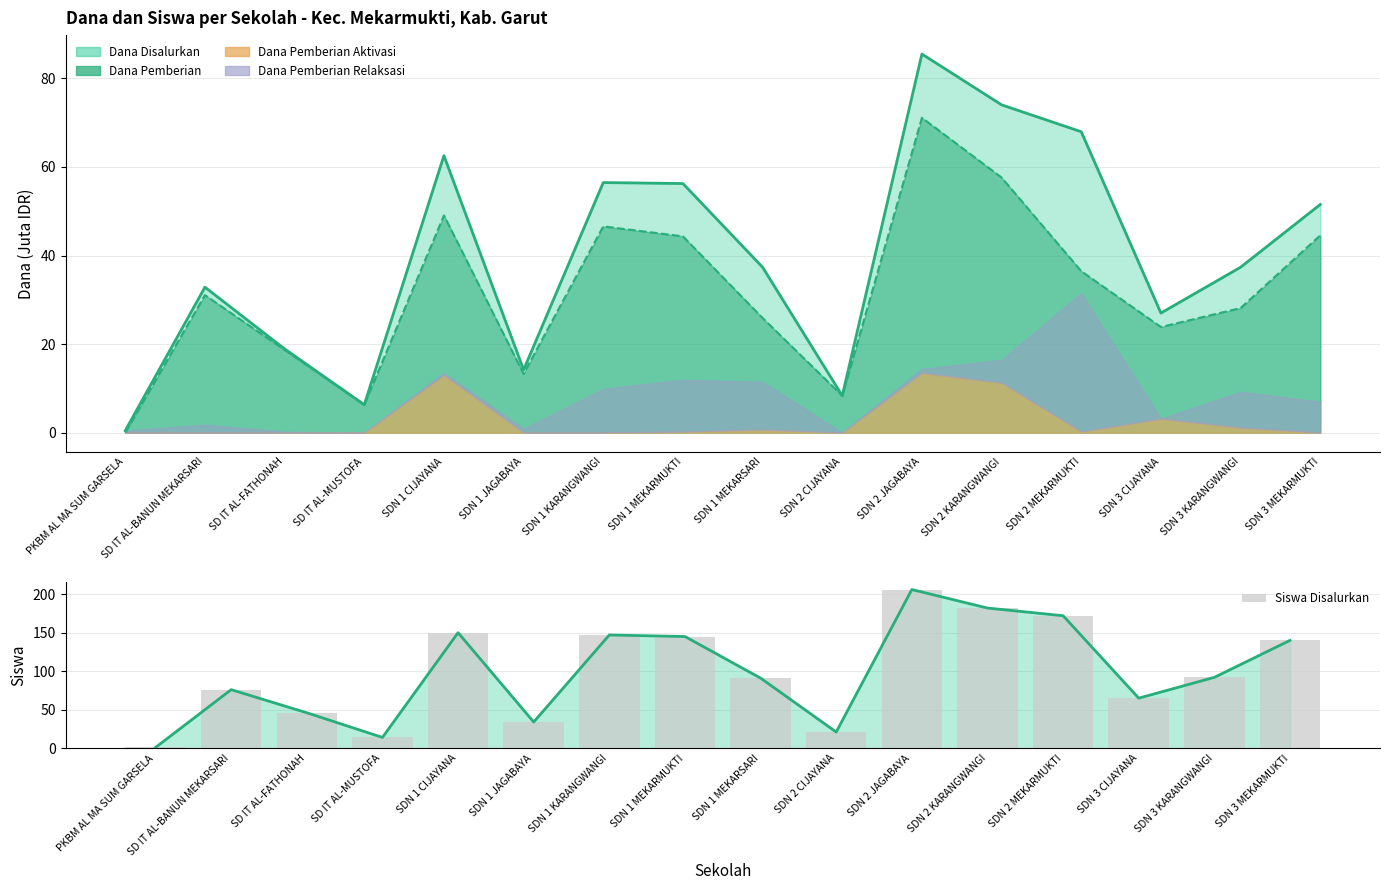

List the labels in order of value, smallest first.

PKBM AL MA SUM GARSELA, SD IT AL-MUSTOFA, SDN 2 CIJAYANA, SDN 1 JAGABAYA, SD IT AL-FATHONAH, SDN 3 CIJAYANA, SD IT AL-BANUN MEKARSARI, SDN 1 MEKARSARI, SDN 3 KARANGWANGI, SDN 3 MEKARMUKTI, SDN 1 MEKARMUKTI, SDN 1 KARANGWANGI, SDN 1 CIJAYANA, SDN 2 MEKARMUKTI, SDN 2 KARANGWANGI, SDN 2 JAGABAYA